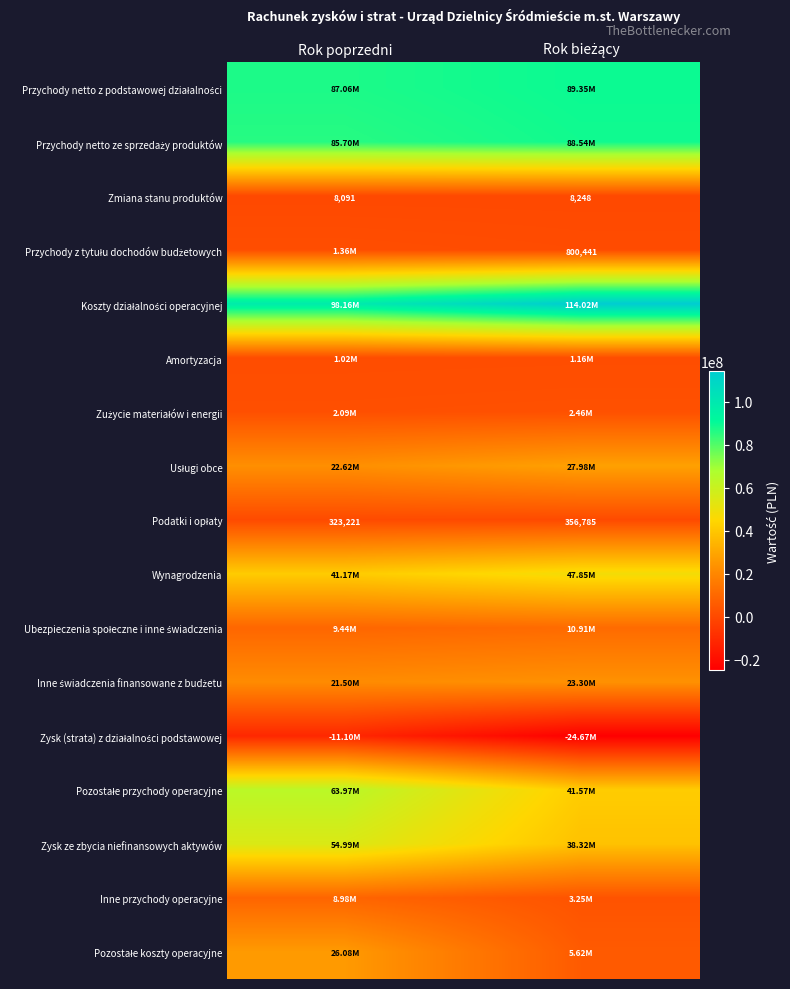

List the series in order of their peak value, lowest first.

Zysk (strata) z działalności podstawowej, Zmiana stanu produktów, Podatki i opłaty, Amortyzacja, Przychody z tytułu dochodów budżetowych, Zużycie materiałów i energii, Inne przychody operacyjne, Ubezpieczenia społeczne i inne świadczenia, Inne świadczenia finansowane z budżetu, Pozostałe koszty operacyjne, Usługi obce, Wynagrodzenia, Zysk ze zbycia niefinansowych aktywów, Pozostałe przychody operacyjne, Przychody netto ze sprzedaży produktów, Przychody netto z podstawowej działalności, Koszty działalności operacyjnej